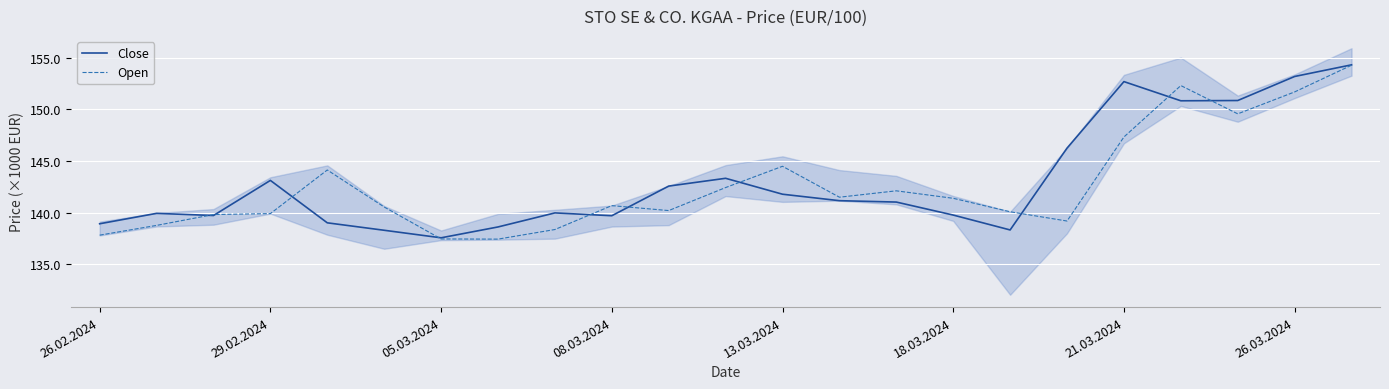

What is the minimum value for Close?

137.6